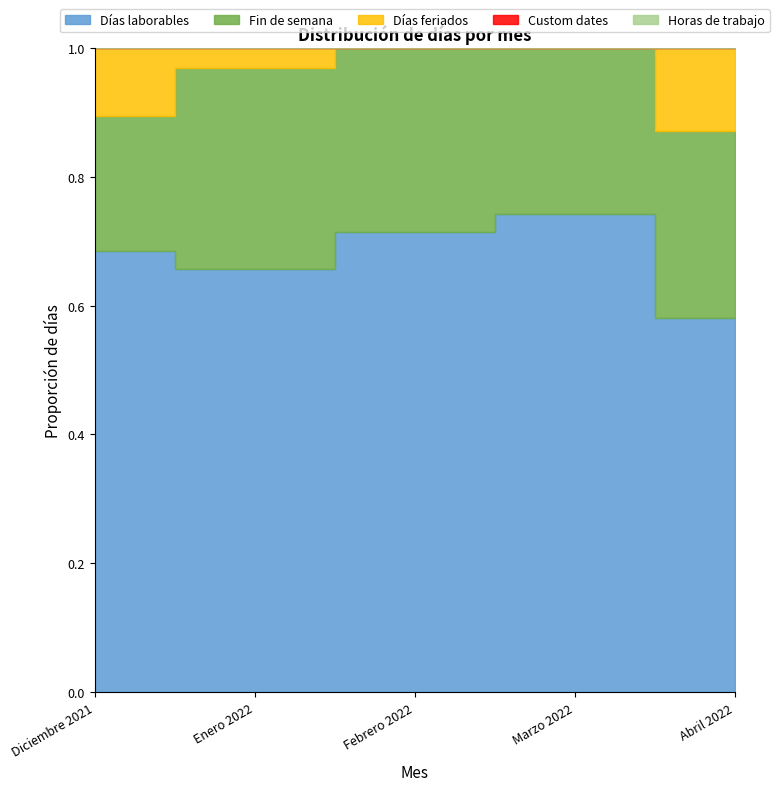

What position from the left is Febrero 2022?

3